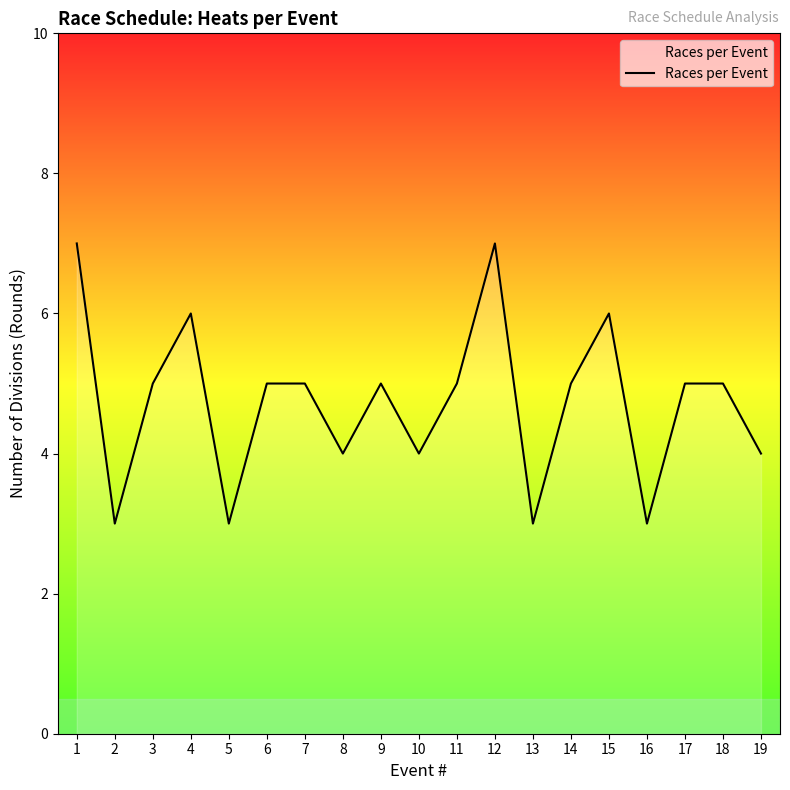

What is the average value?

5